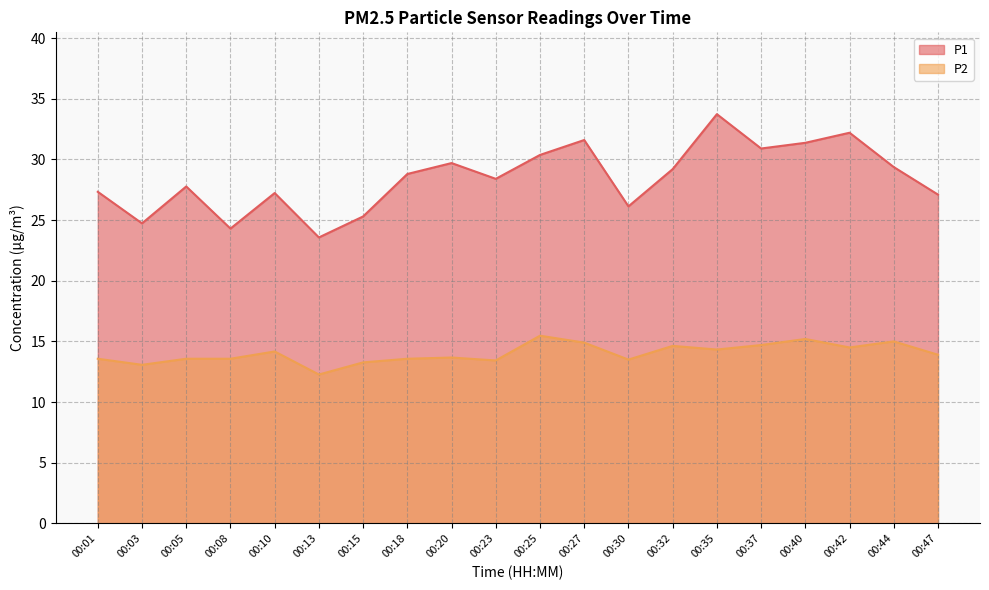

At which label does P2 first exceed 13?

00:01